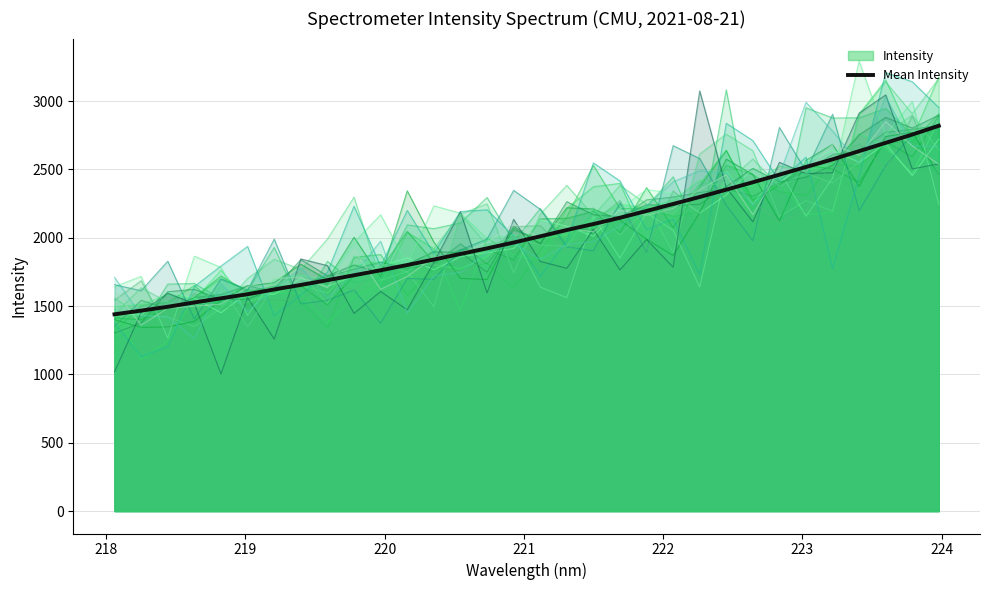

How many lines are shown in the chart?

1